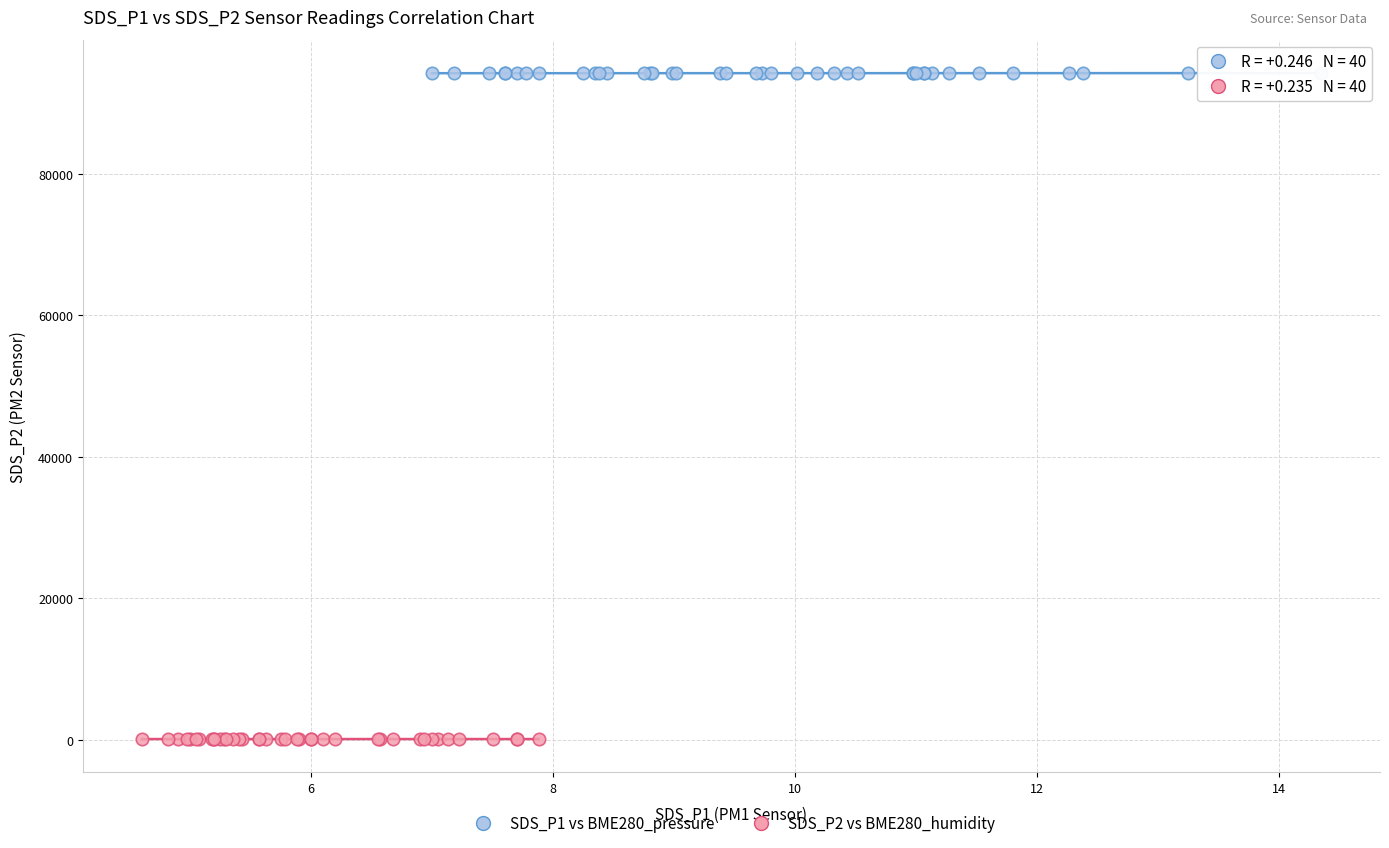

Which series contains the highest Y value?

SDS_P1 vs BME280_pressure